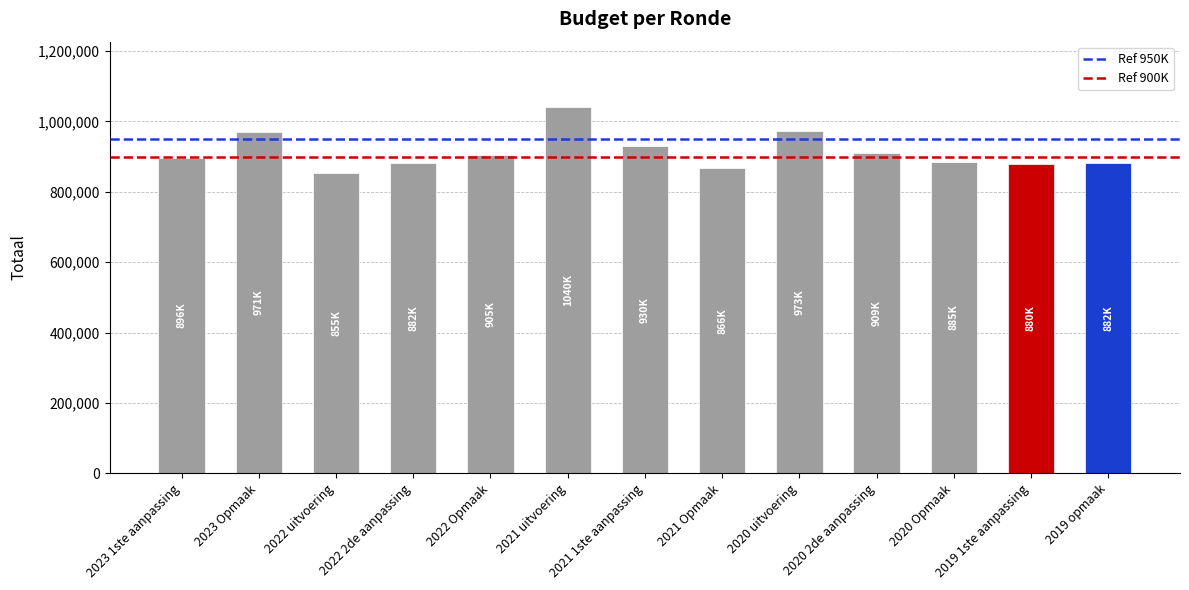

What is the difference between the values at 2020 uitvoering and 2021 1ste aanpassing?

43455